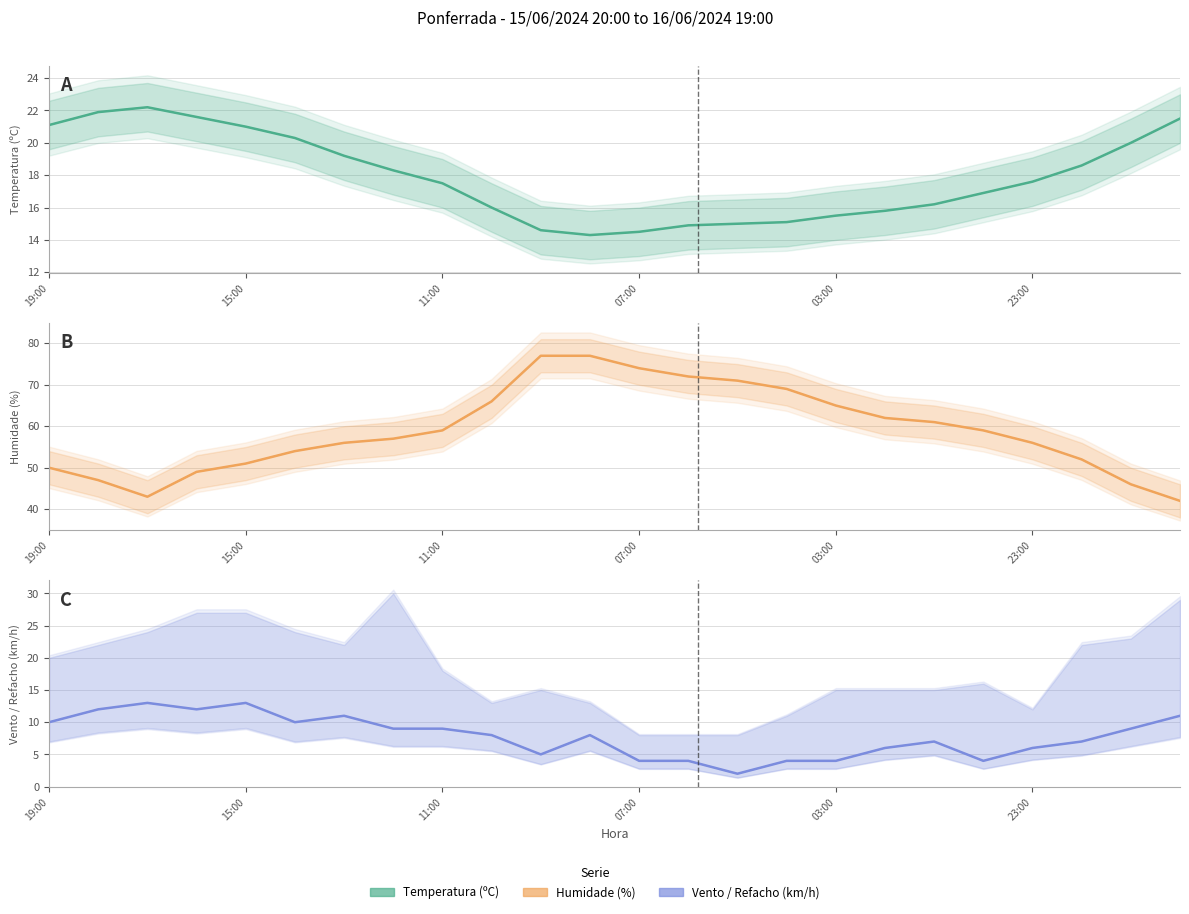

What is the difference between the Temperatura (ºC) values at 11 and 13?

0.6